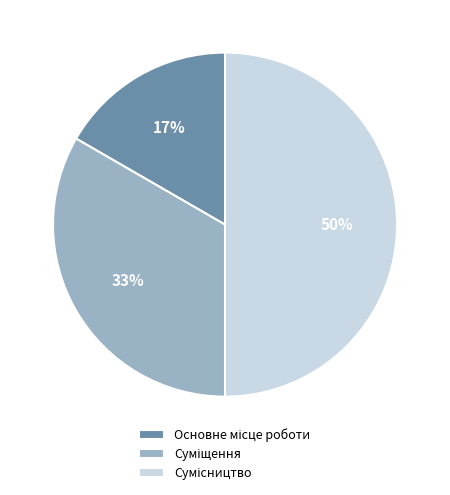

To the nearest percent, what is the average slice percentage?

33%